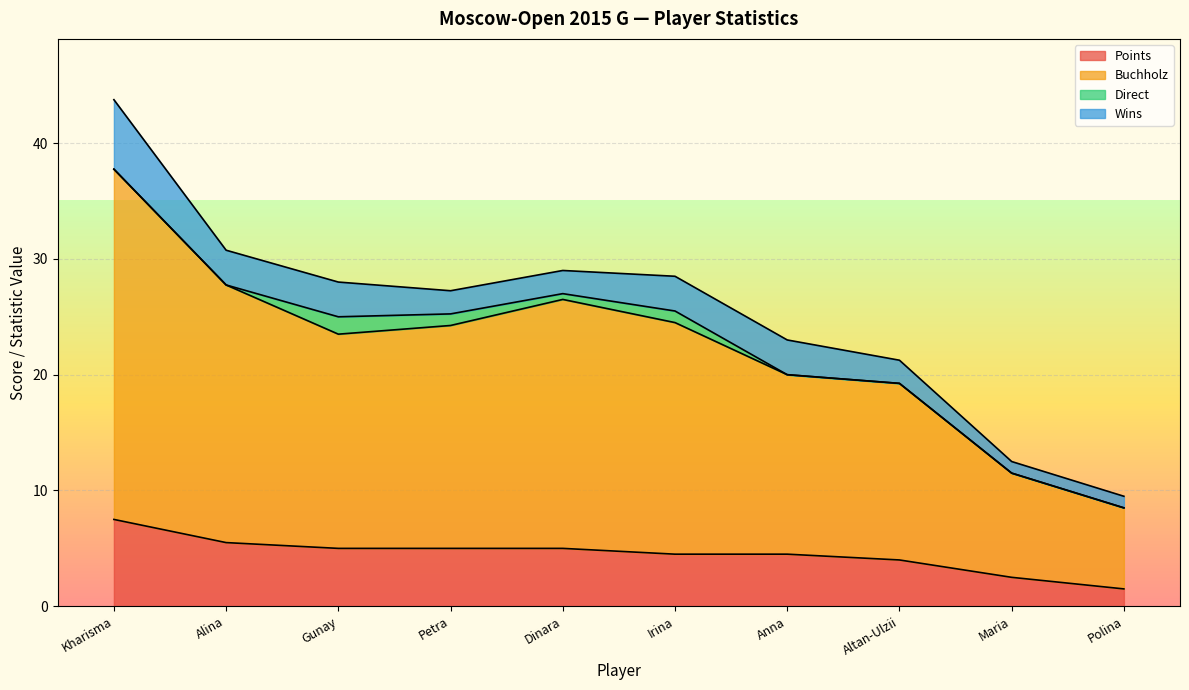

What is the difference between the maximum and second lowest values in the Points series?

5.0